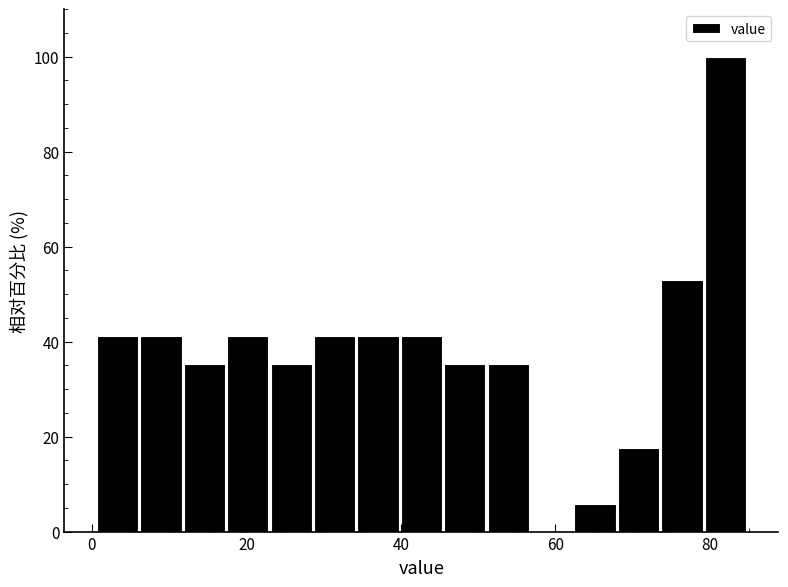

Around what value on the x-axis is the tallest bar? Give the approximate position of its centre, as read against the axis.

82